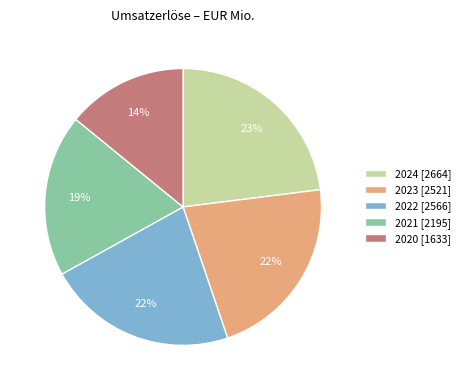

What is the smallest slice in the pie chart?

2020